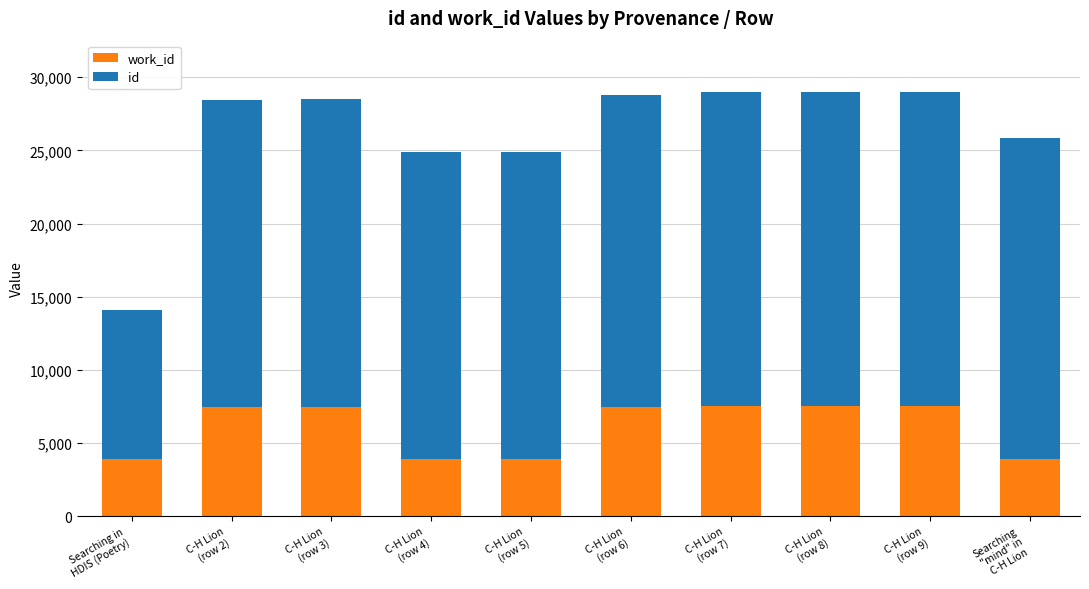

Between Searching
"mind" in
C-H Lion and C-H Lion
(row 4), which is larger?

Searching
"mind" in
C-H Lion